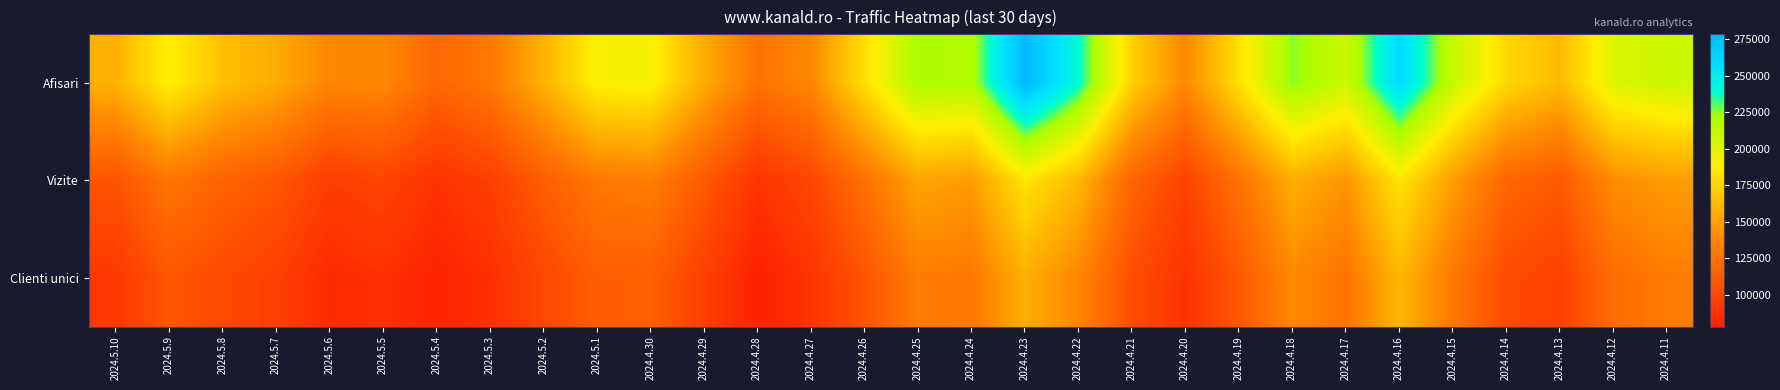

At which category is the sum across all series the highest?

2024.4.23